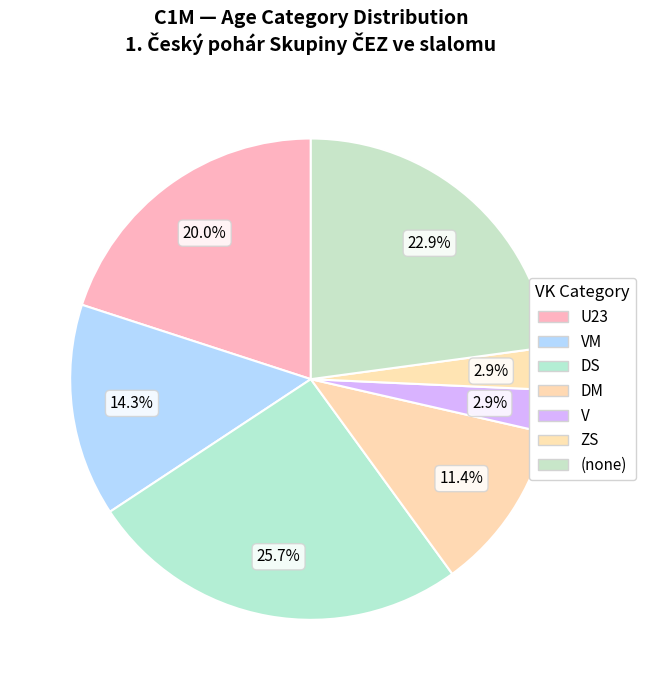

Count the number of slices in the pie.

7